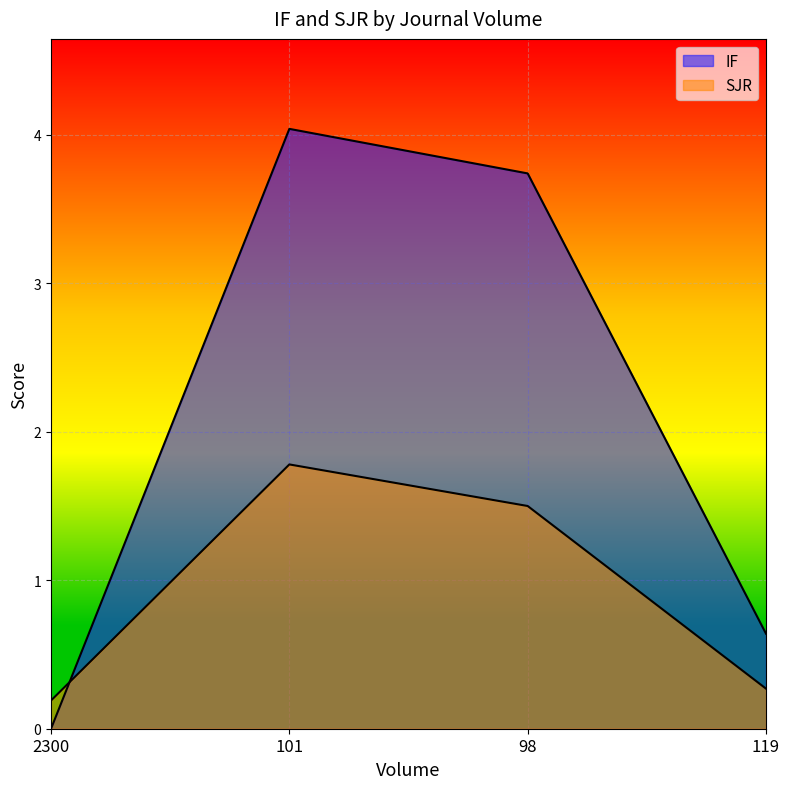

What is the label of the 3rd point from the left?

98